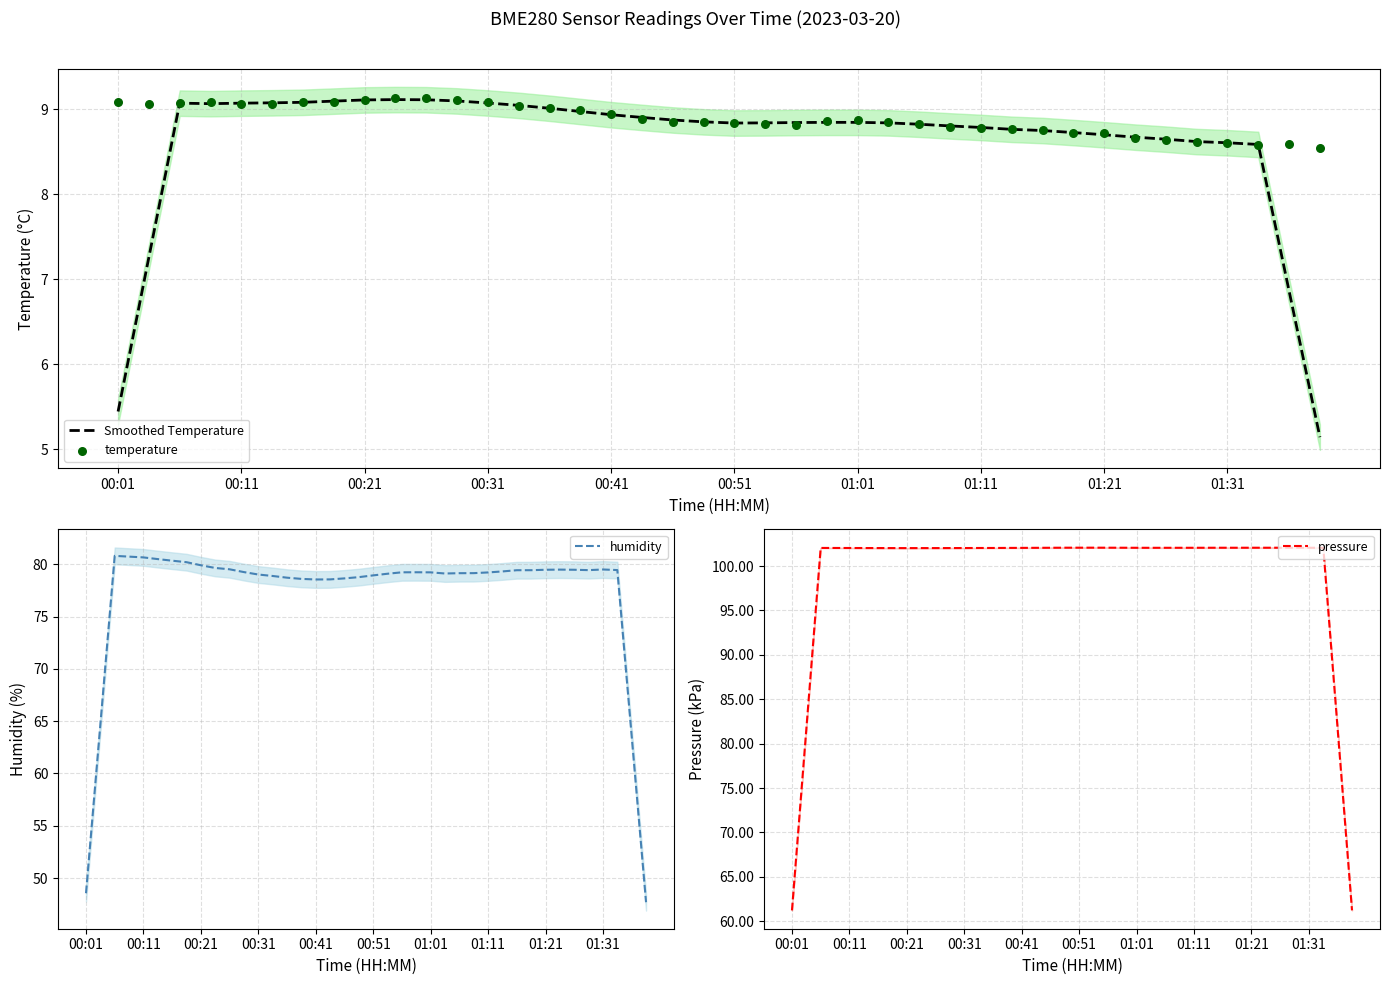

Which series reaches the maximum Y coordinate?

pressure